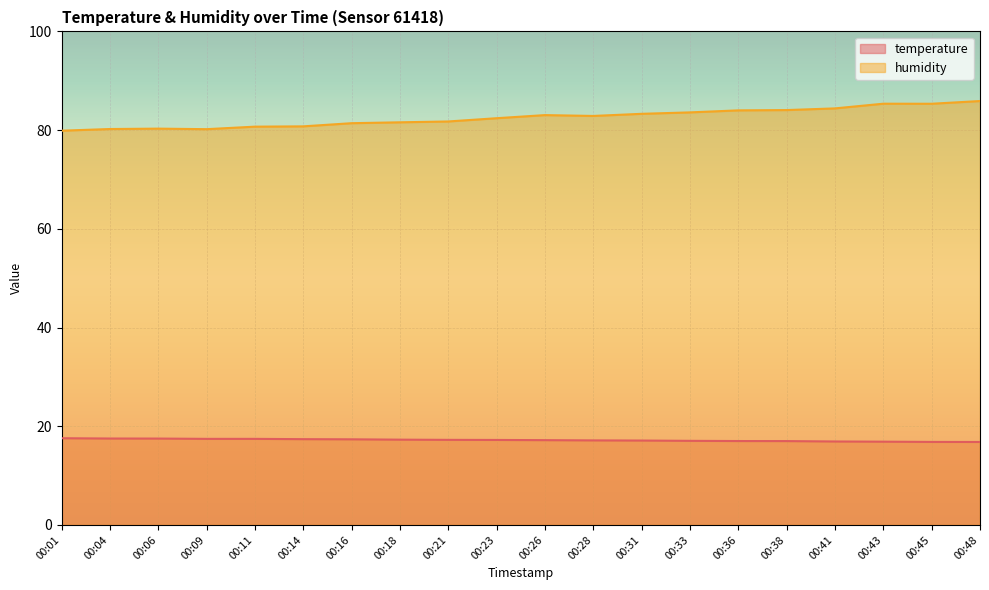

Reading right to left, extract all data points from this chart.

temperature: 00:48=16.8	00:45=16.8	00:43=16.9	00:41=16.9	00:38=17.0	00:36=17.0	00:33=17.0	00:31=17.1	00:28=17.1	00:26=17.2	00:23=17.2	00:21=17.2	00:18=17.3	00:16=17.4	00:14=17.4	00:11=17.4	00:09=17.4	00:06=17.5	00:04=17.5	00:01=17.6
humidity: 00:48=85.9	00:45=85.3	00:43=85.3	00:41=84.4	00:38=84.1	00:36=84.0	00:33=83.6	00:31=83.3	00:28=82.9	00:26=83.0	00:23=82.4	00:21=81.8	00:18=81.6	00:16=81.4	00:14=80.8	00:11=80.7	00:09=80.2	00:06=80.3	00:04=80.2	00:01=79.9